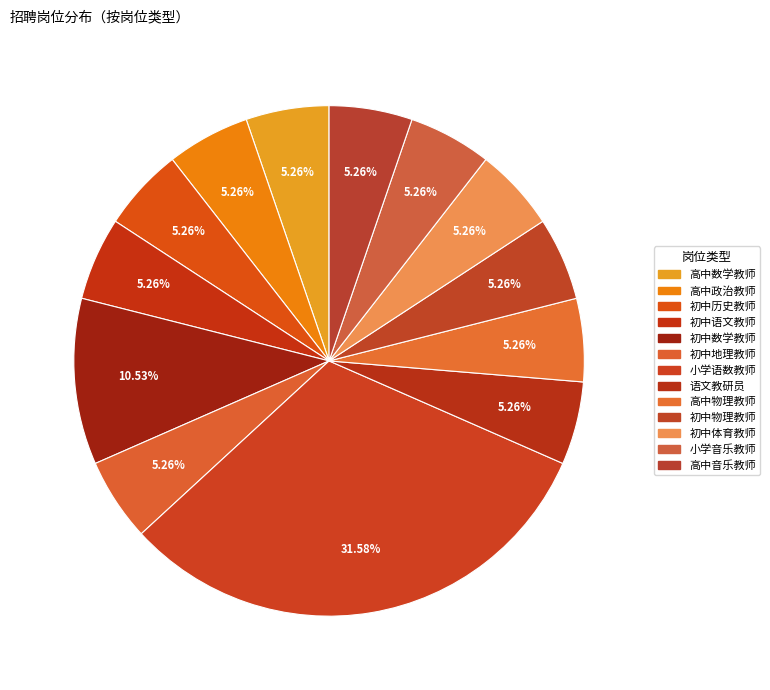

What is the smallest slice in the pie chart?

高中数学教师